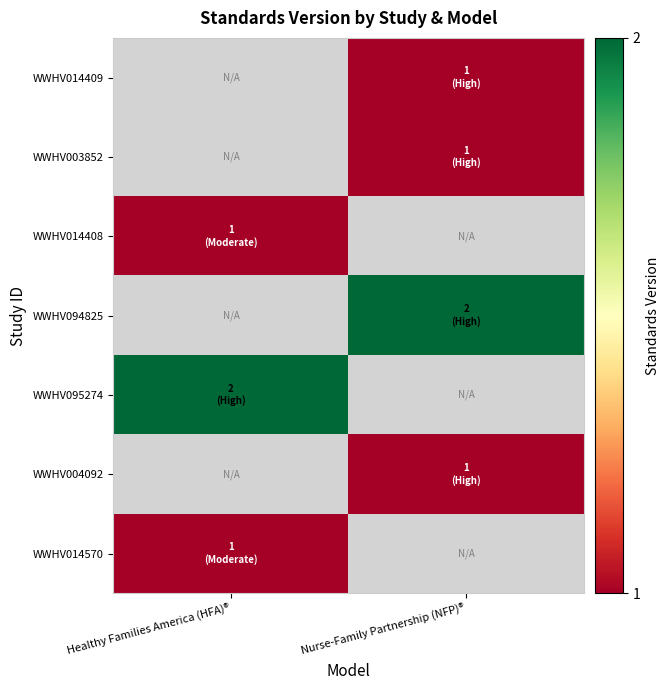

How many values in WWHV004092 are above zero?

1